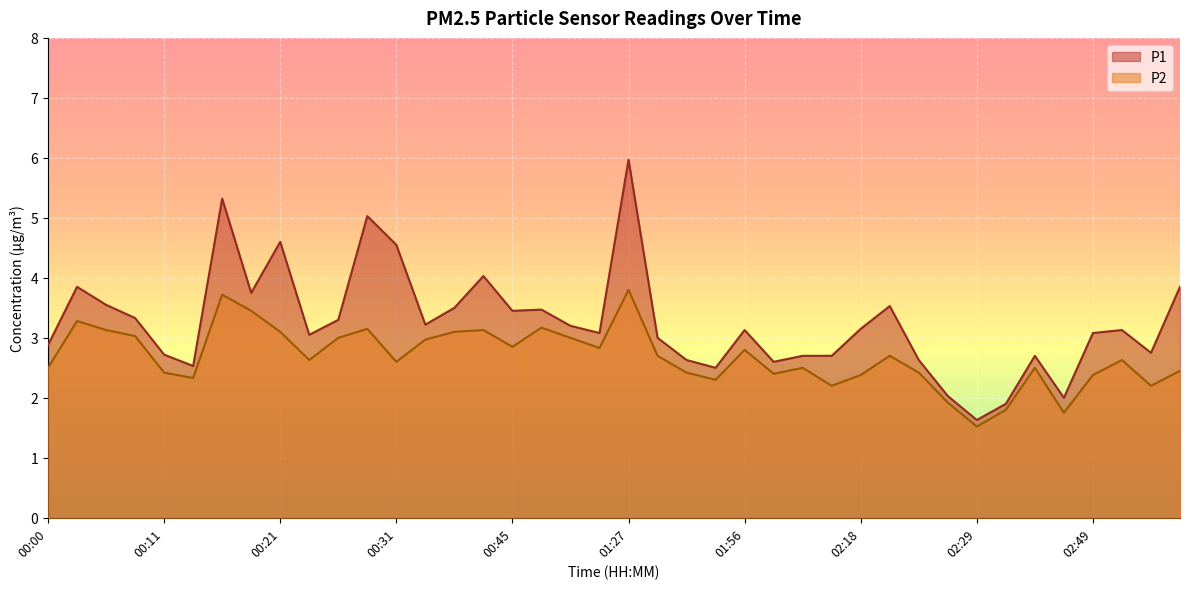

True or false: P1 line and P2 line intersect in this chart.

False